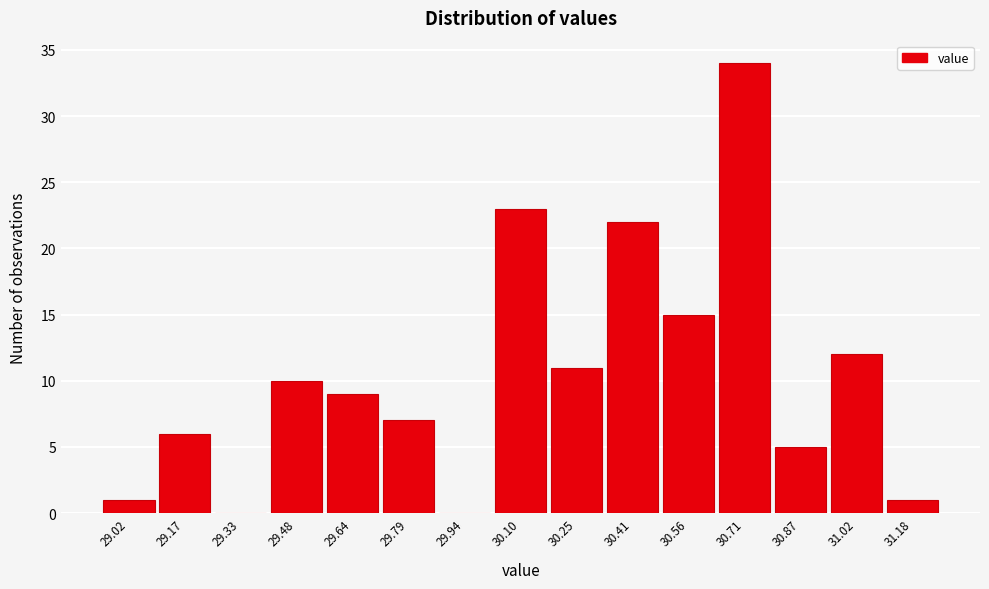

Reading right to left, transcribe all the data shown in this chart.

31.18=1	31.02=12	30.87=5	30.71=34	30.56=15	30.41=22	30.25=11	30.10=23	29.94=0	29.79=7	29.64=9	29.48=10	29.33=0	29.17=6	29.02=1